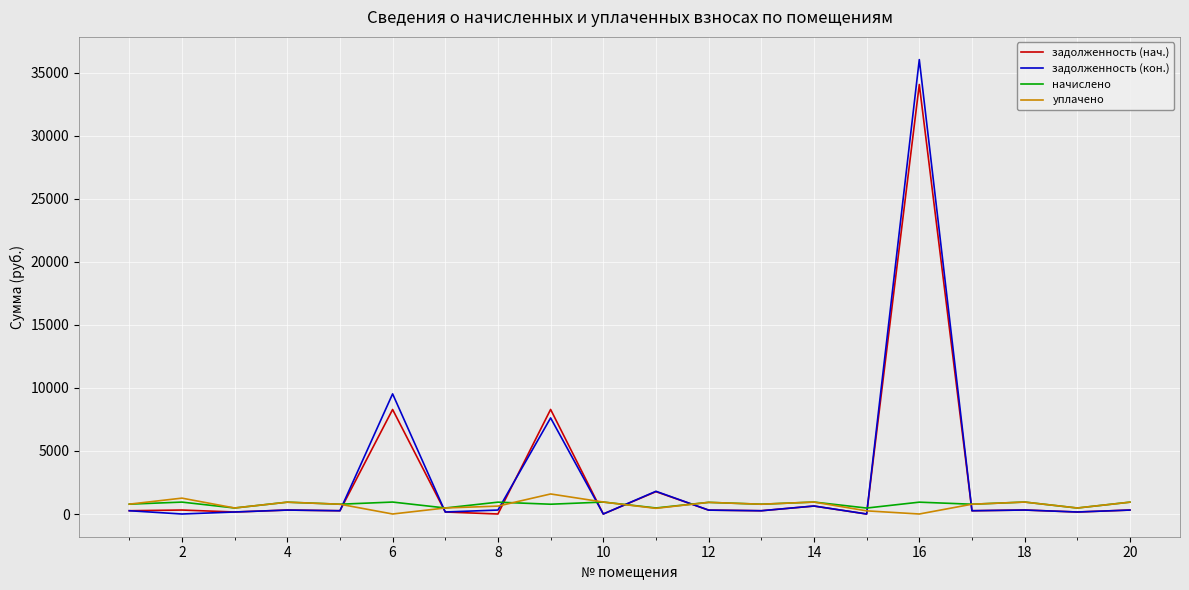

Which series has the widest spread of values?

задолженность (кон.)